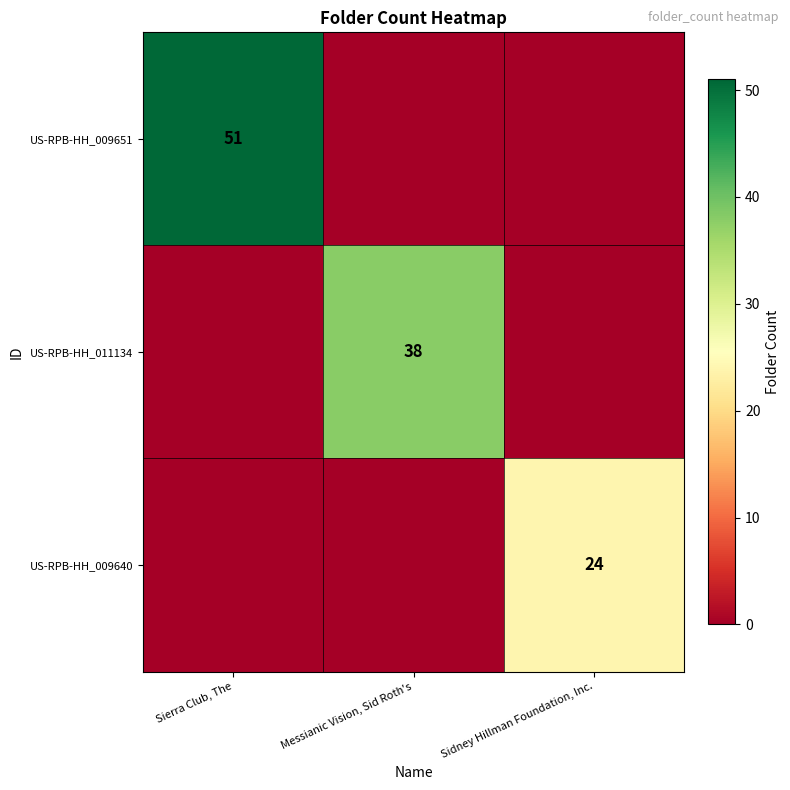

The US-RPB-HH_009640 series shows 24 at Sidney Hillman Foundation, Inc.. True or false?

True